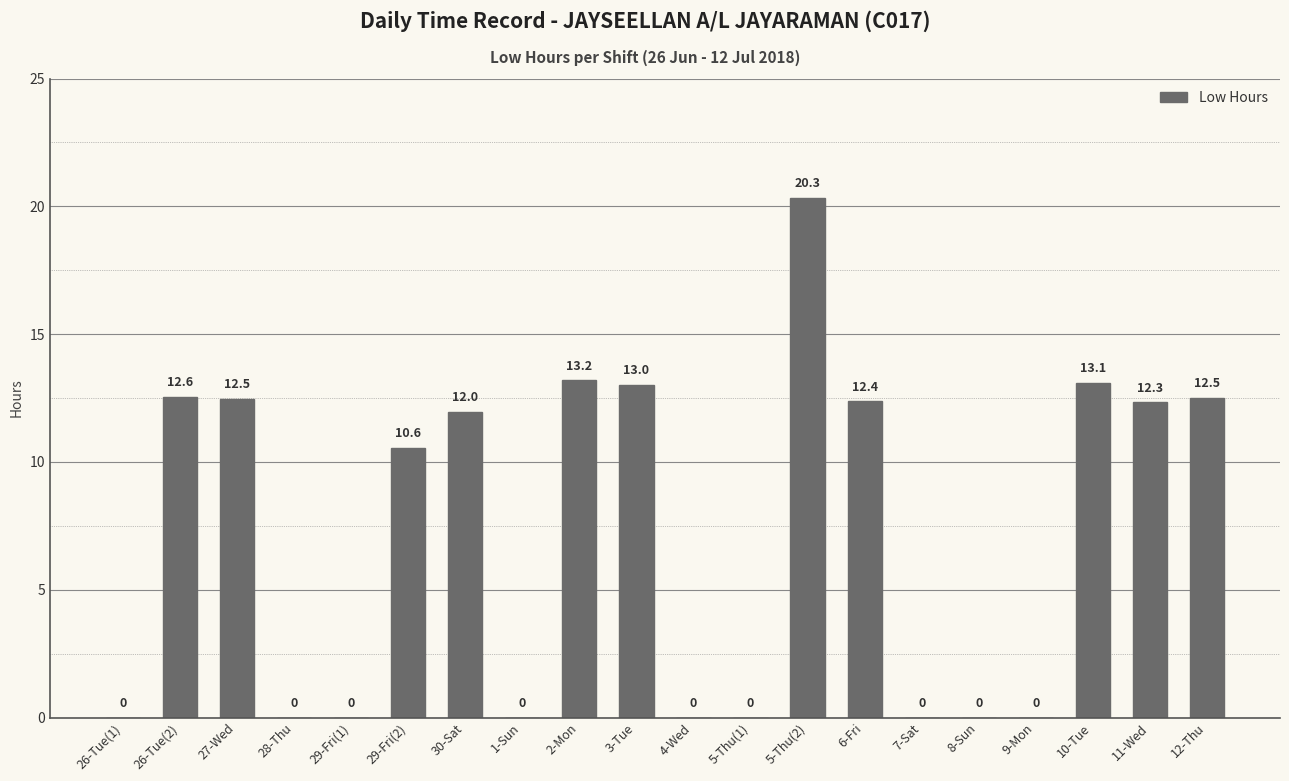

What is the change in value from 2-Mon to 4-Wed?

-13.2